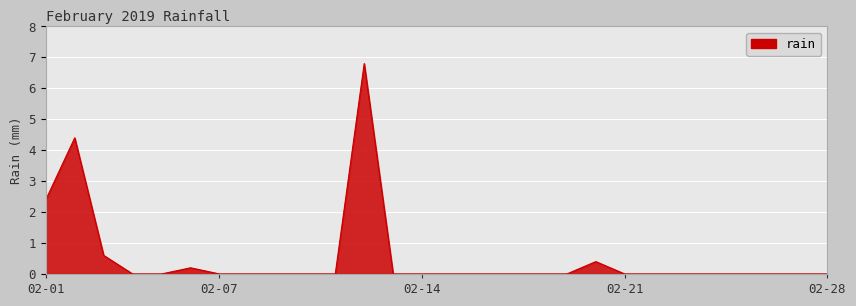

What is the difference between the maximum and minimum values?

6.8